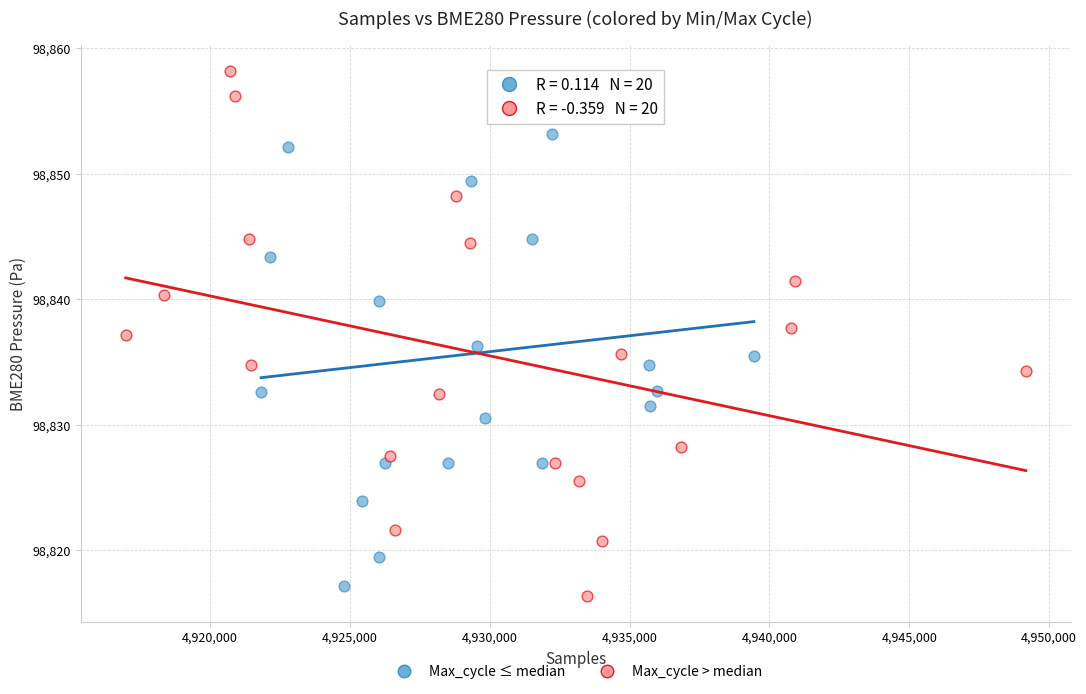

Which series contains the highest Y value?

Max_cycle > median